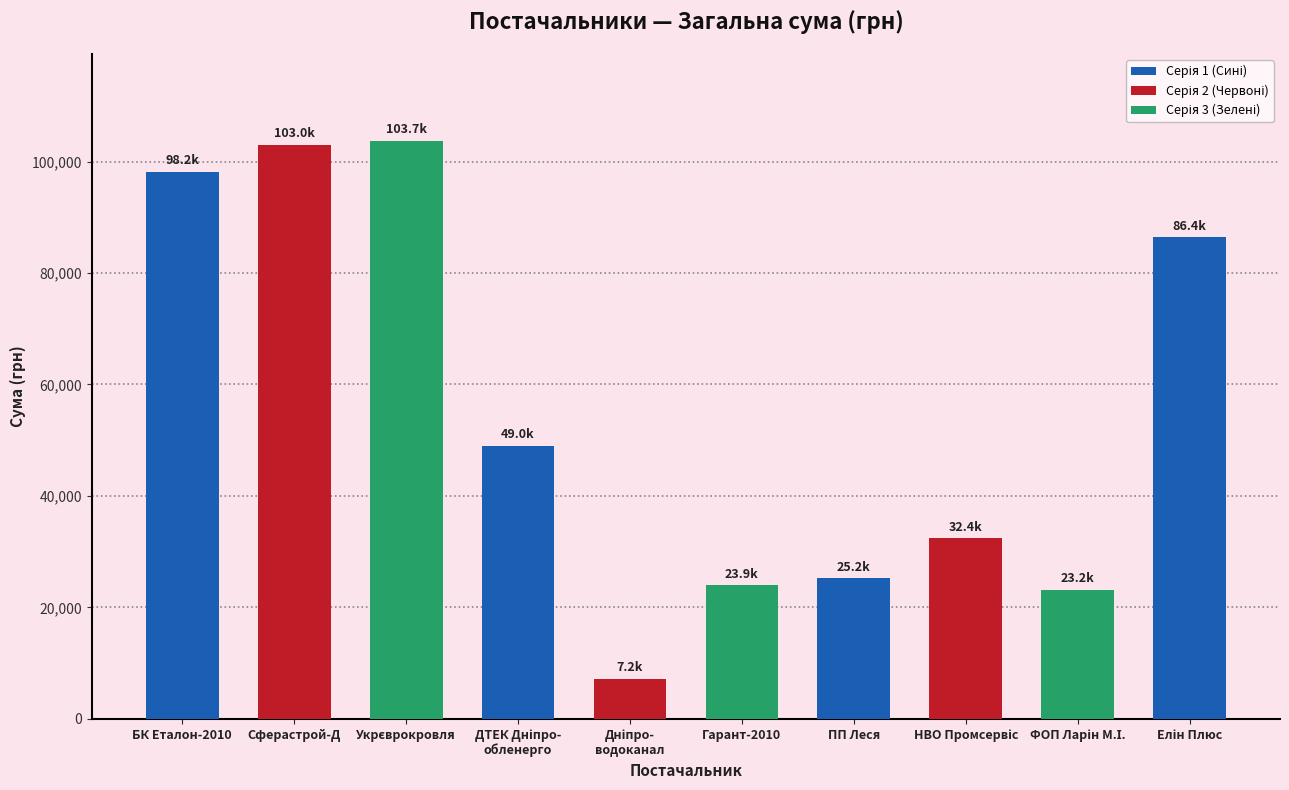

What is the greatest value displayed?

103748.9